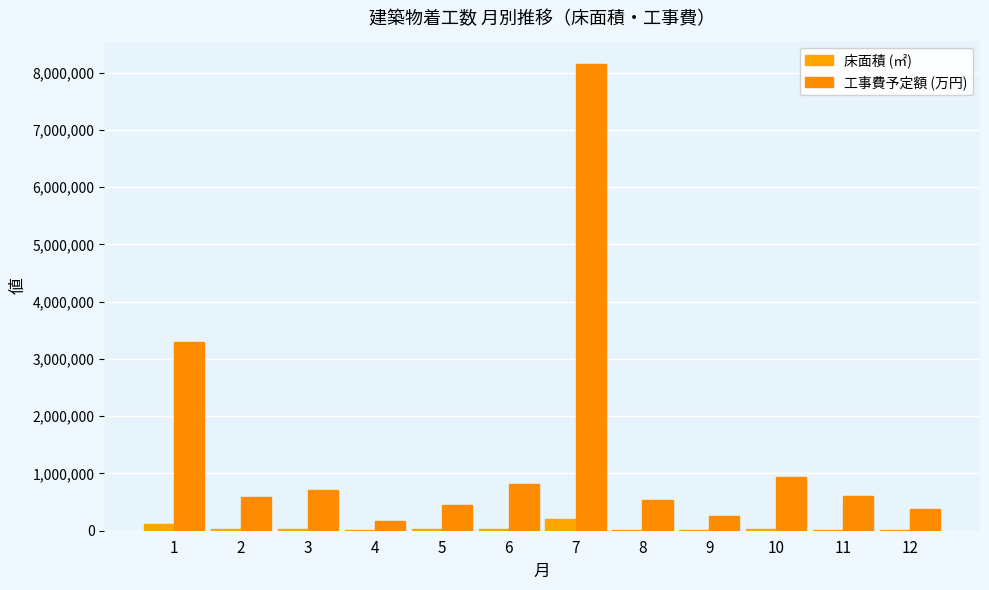

What is the spread (max minus min) of values at 11?

597993